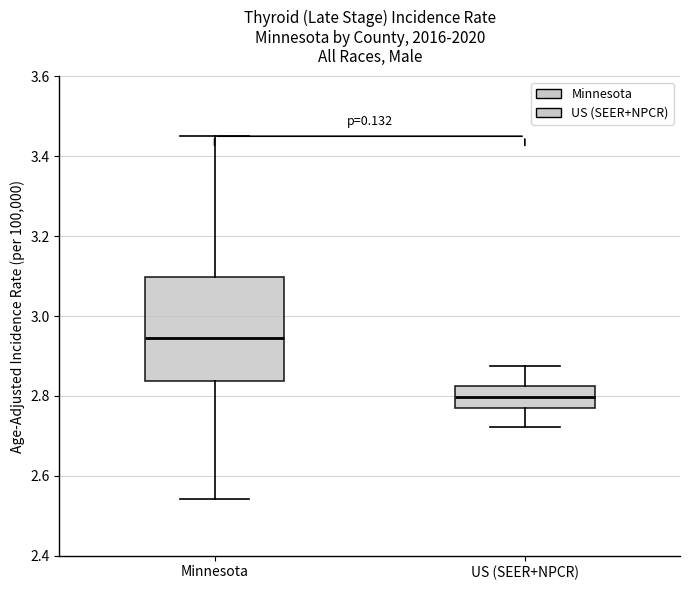

Which box has the lowest median line?

US (SEER+NPCR)